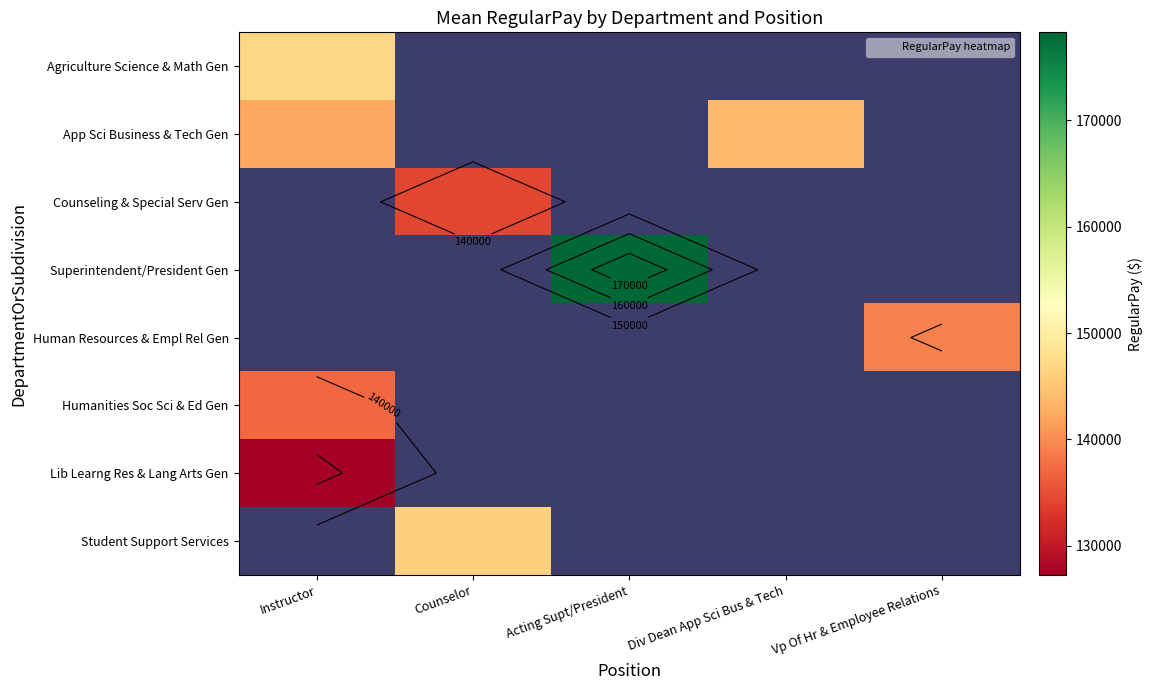

Which category has the highest value across all series?

Acting Supt/President